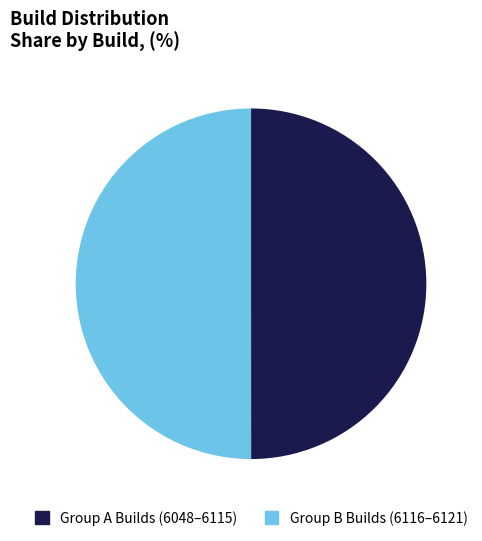

How many slices are in this pie chart?

2